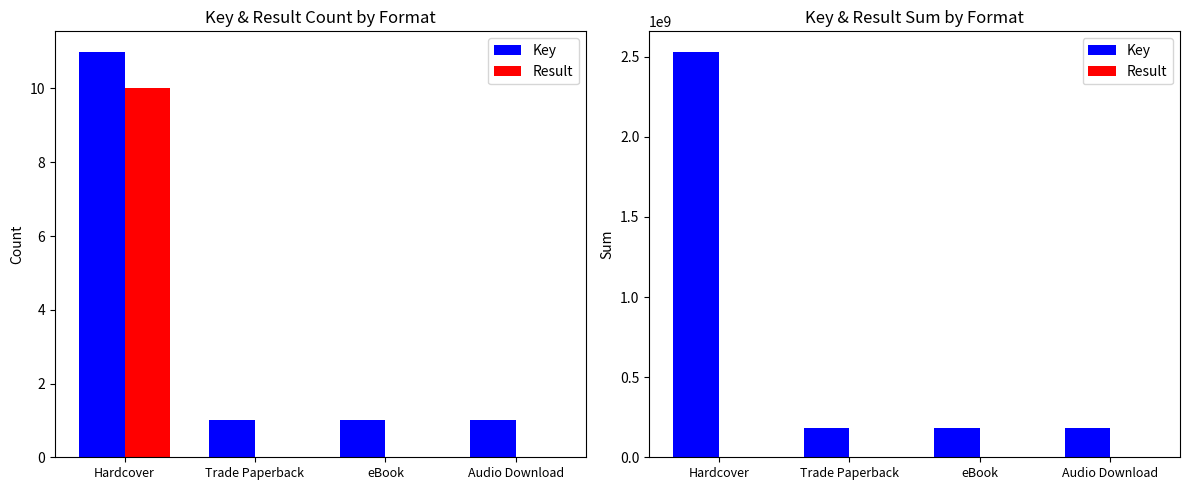

Which series has the largest range (max minus min)?

Key